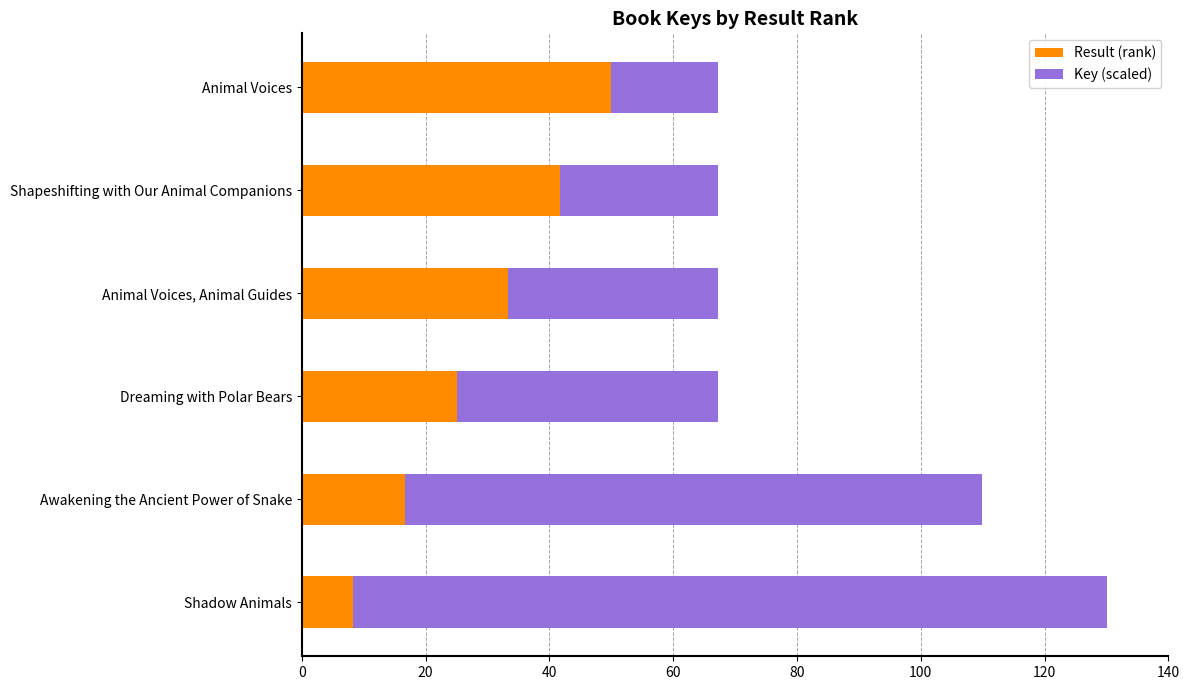

What is the difference between the second highest and minimum values in the Result (rank) series?

33.3